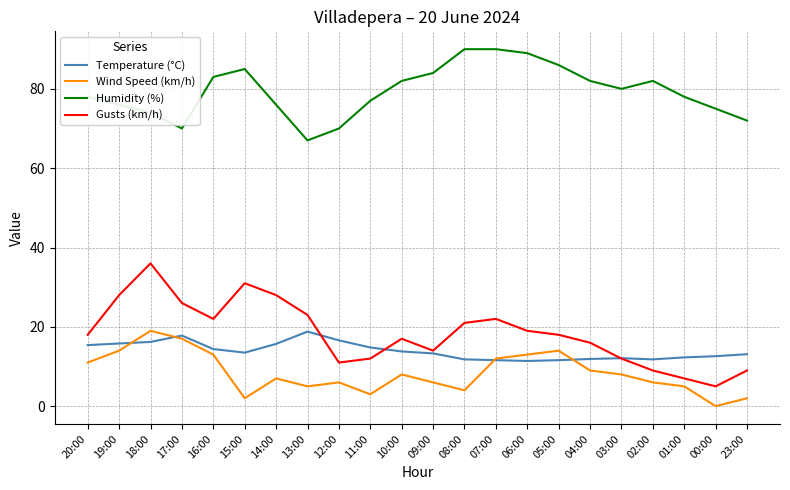

Which category has the highest value in the Gusts (km/h) series?

18:00